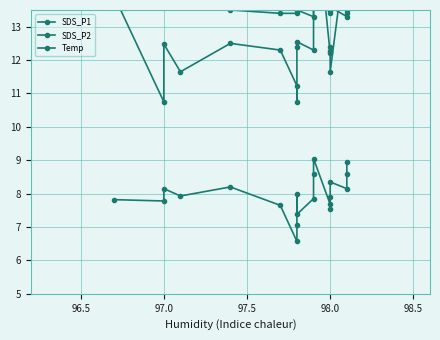

Reading left to right, extract all data points from this chart.

SDS_P1: 13.9	10.8	12.5	11.7	12.5	12.3	11.2	10.8	12.4	12.6	12.3	18.3	17.1	12.2	12.4	12.3	11.7	15.5	14.3	14.1
SDS_P2: 7.8	7.8	8.2	7.9	8.2	7.7	6.6	7.1	8.0	7.4	7.8	8.6	9.1	7.7	7.9	7.5	8.3	8.2	8.6	8.9
Temp: 13.7	13.6	13.7	13.7	13.5	13.4	13.4	13.5	13.6	13.5	13.3	13.6	13.6	13.5	13.5	13.4	13.6	13.3	13.5	13.4